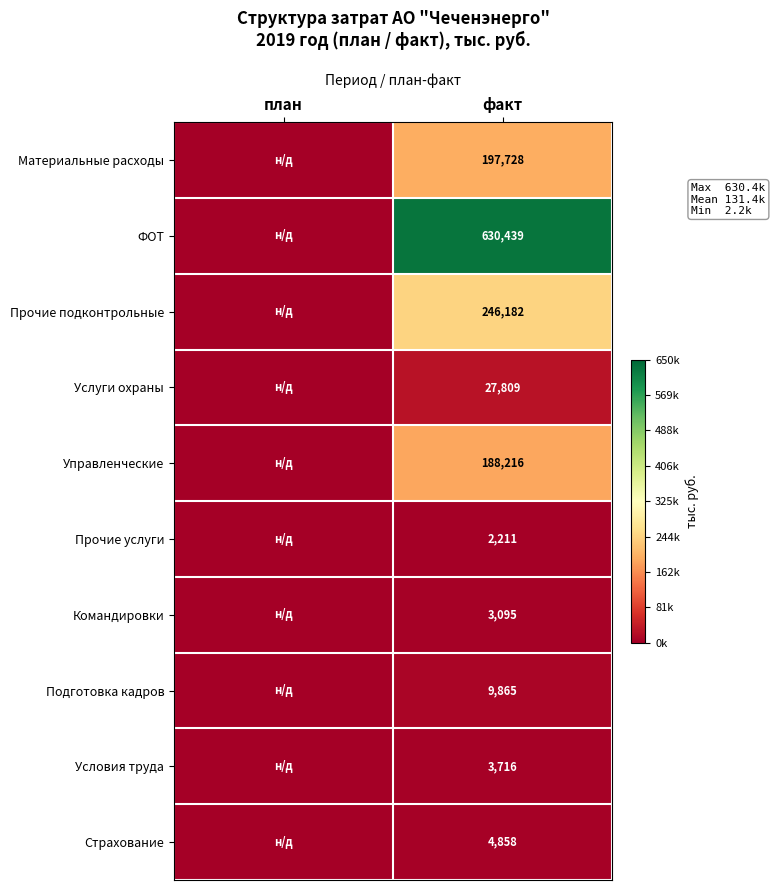

What is the total value across all series at факт?

1314119